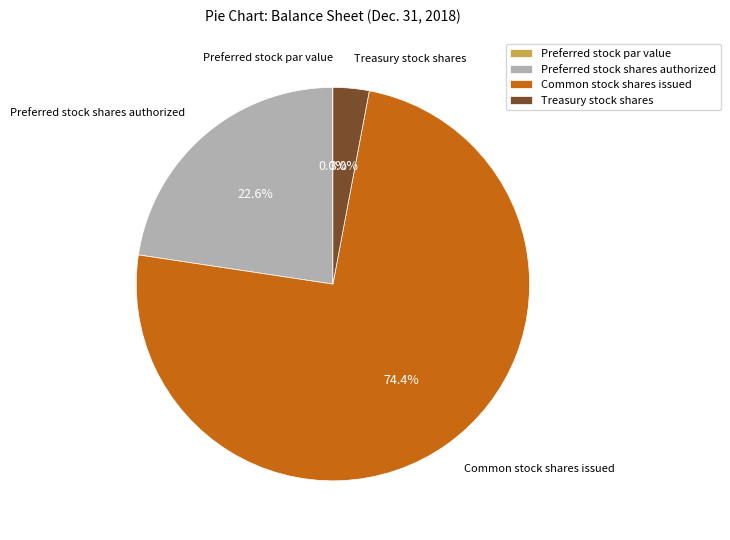

Is there any slice that represents more than half of the pie?

Yes